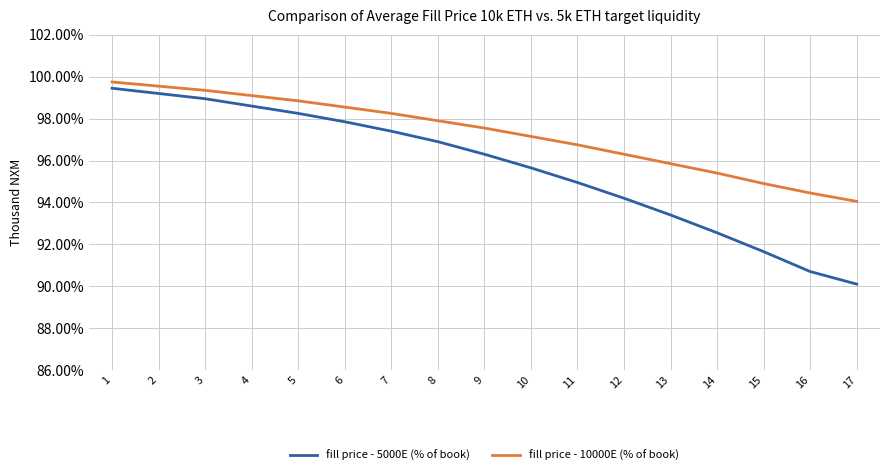

True or false: fill price - 10000E (% of book) and fill price - 5000E (% of book) cross at least once.

False